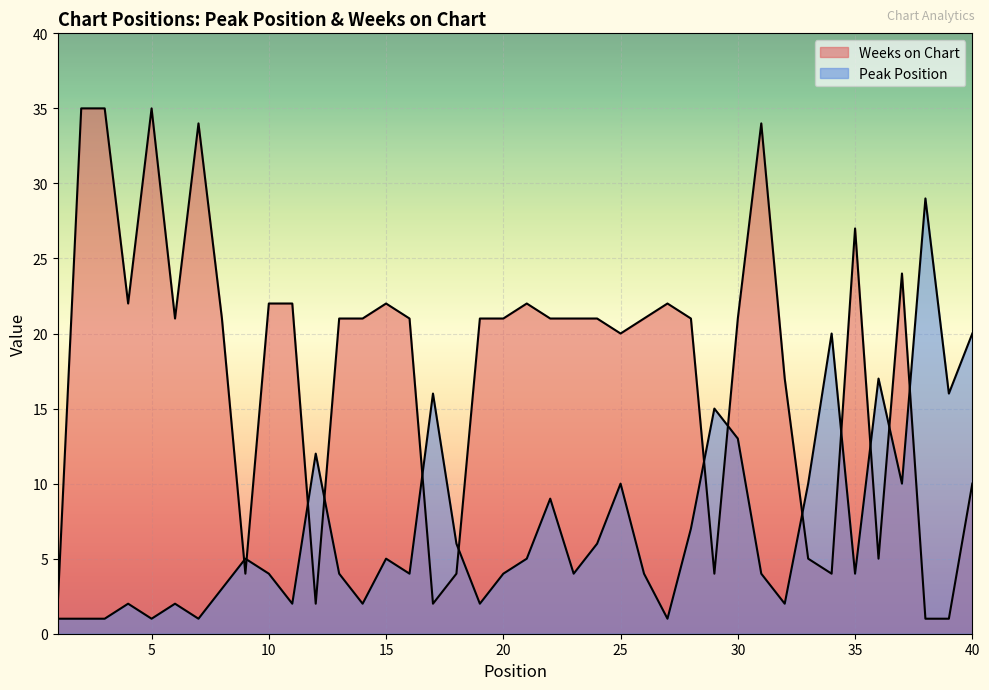

Which category has the highest value in the Weeks on Chart series?

2